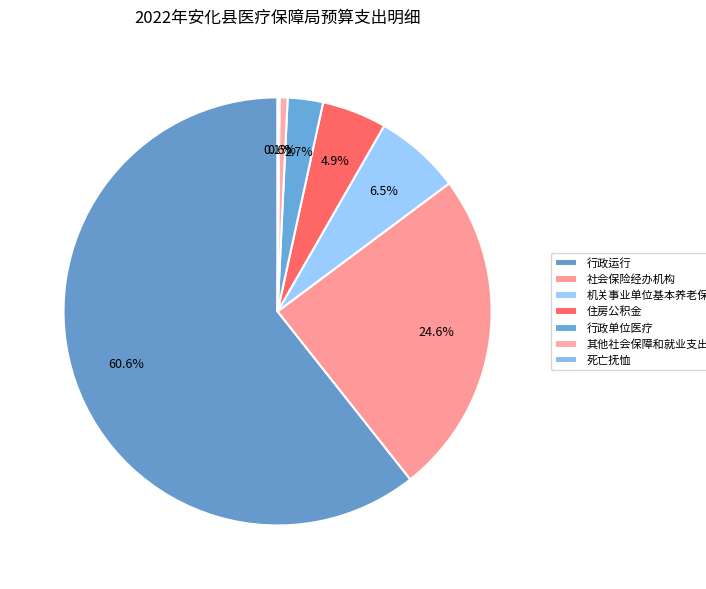

Which slice is the largest?

行政运行